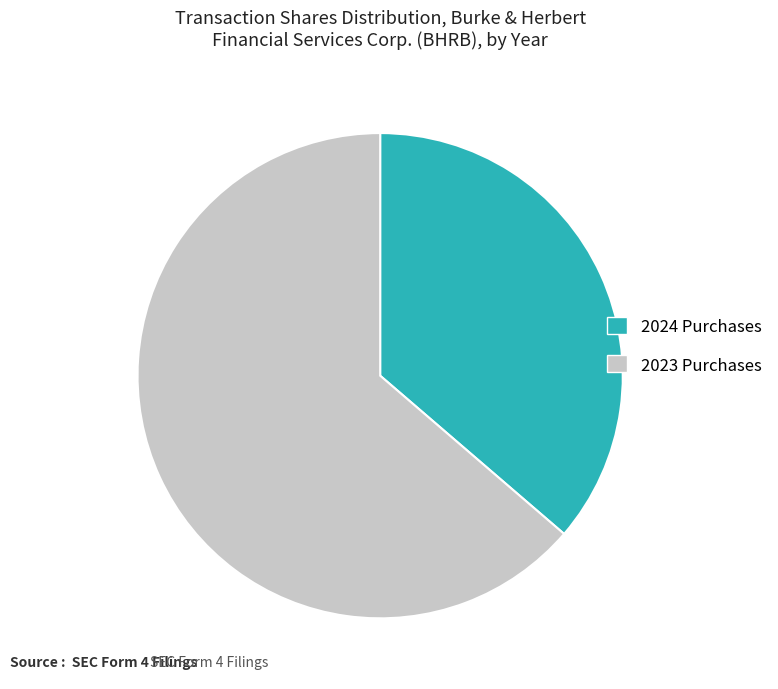

Rank the categories by value from lowest to highest.

2024 Purchases, 2023 Purchases